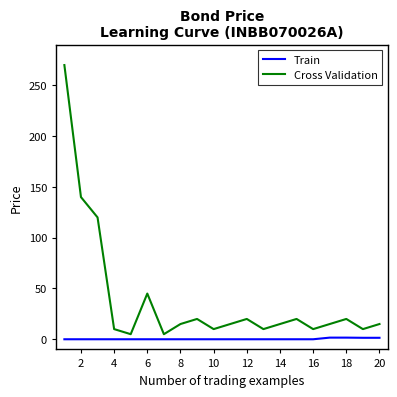

Which series has the widest spread of values?

Cross Validation